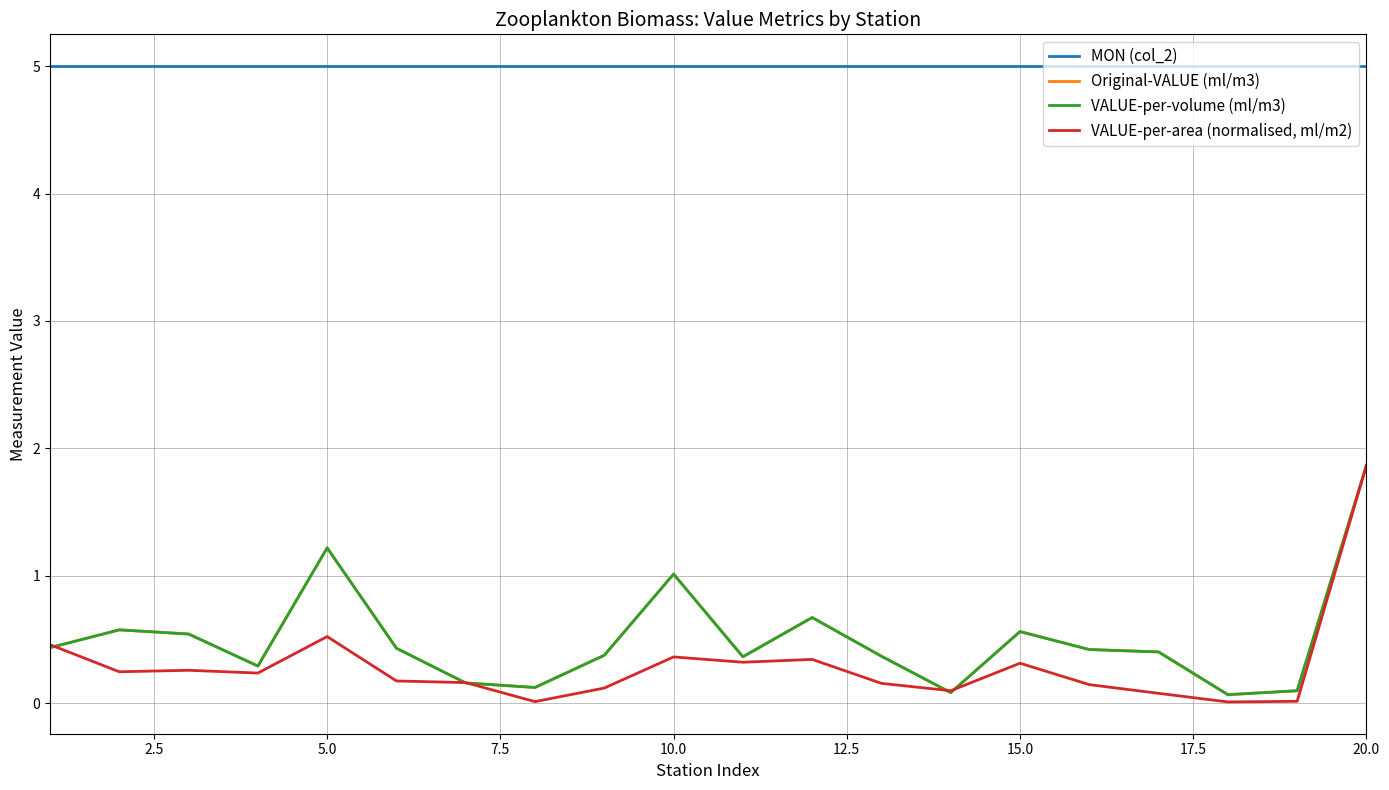

Does the chart display data point markers on the line(s)?

No